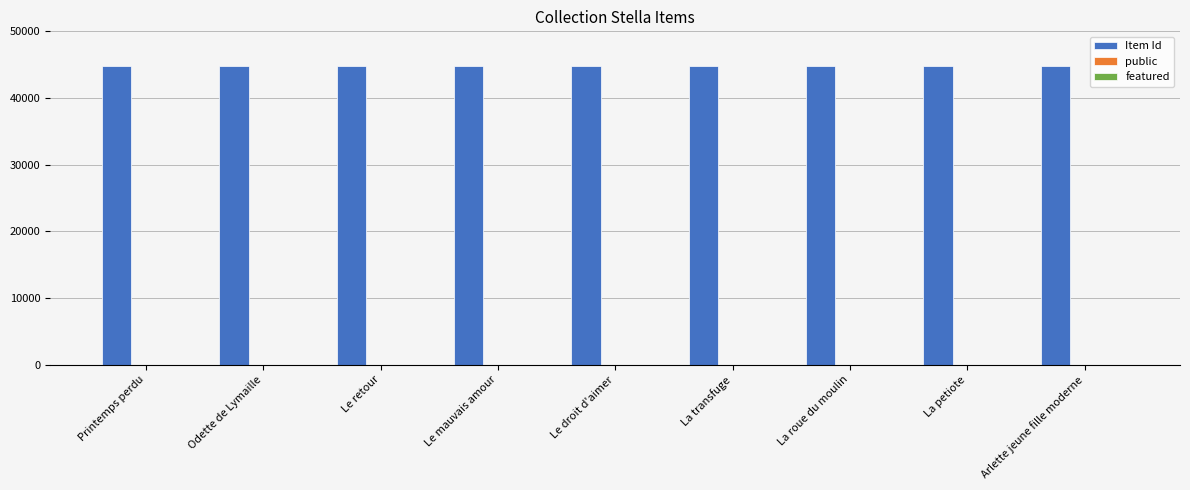

What is the spread (max minus min) of values at Printemps perdu?

44742